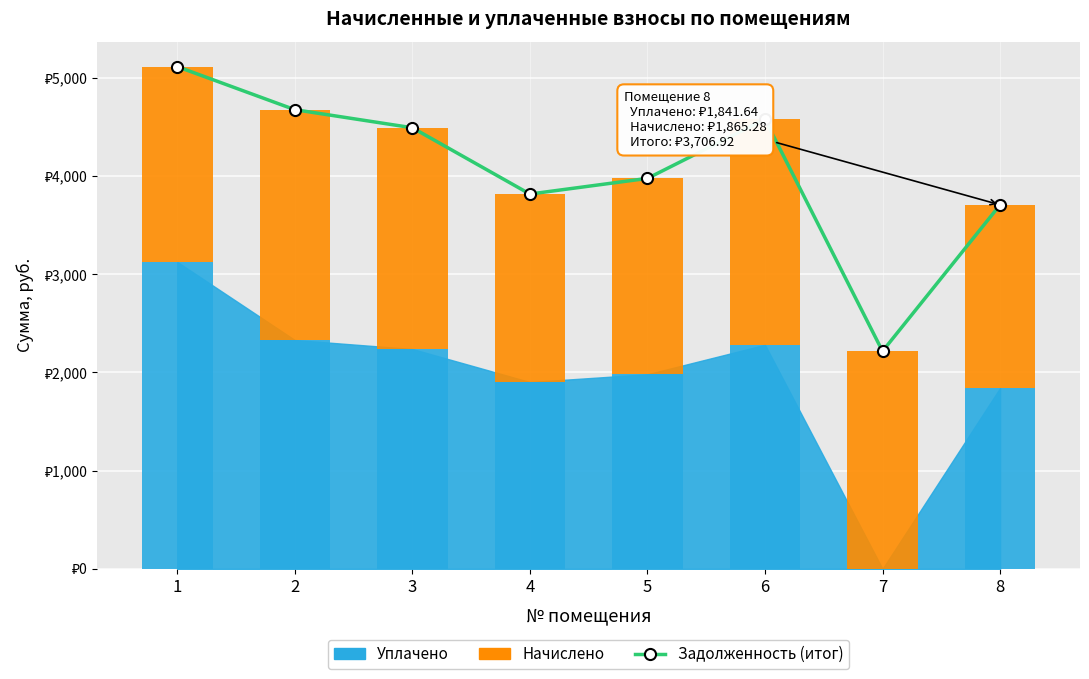

At how many categories does at least one series exceed 2816?

7